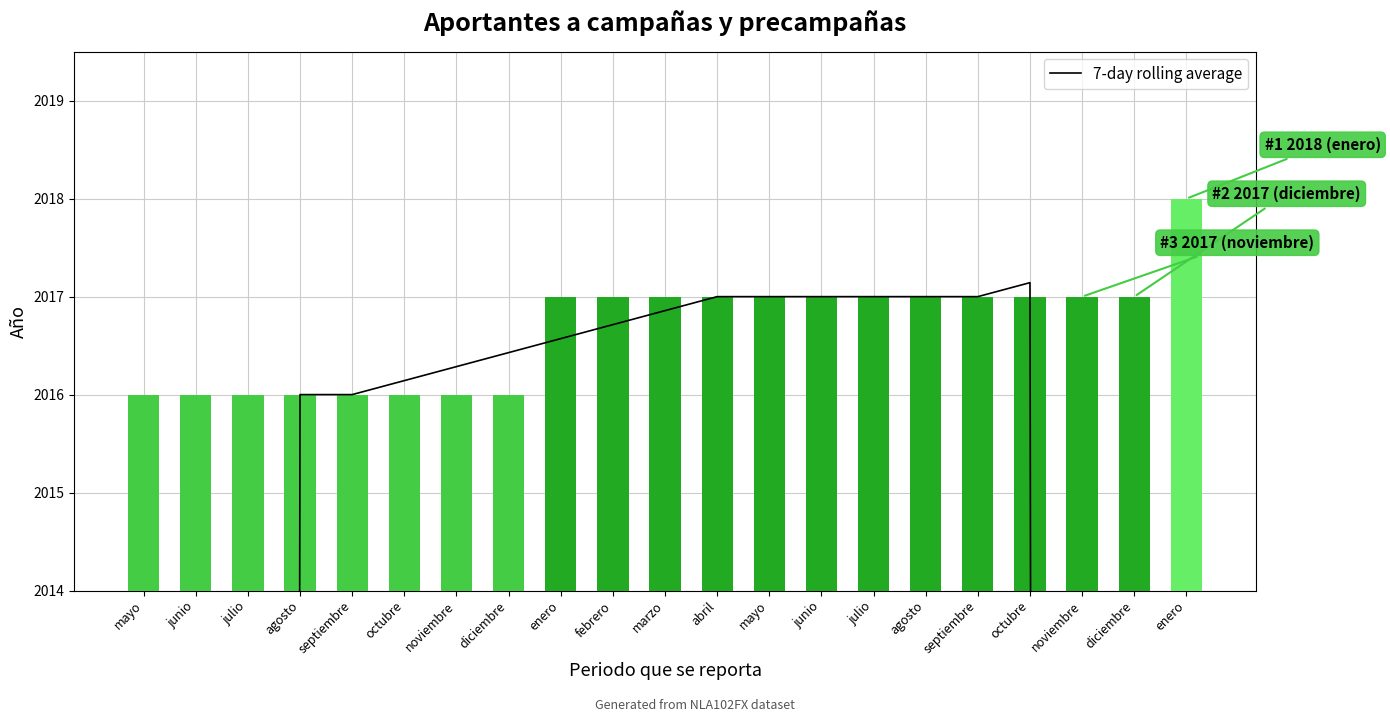

The value at julio is 576.5. True or false?

False